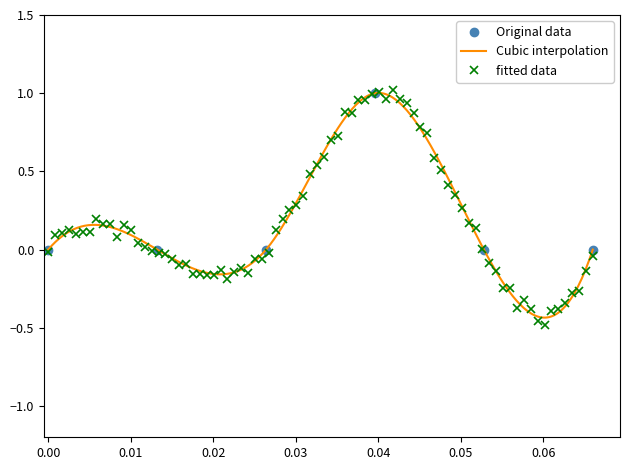

True or false: Original data has more than 2 points higher than both neighbors.

False